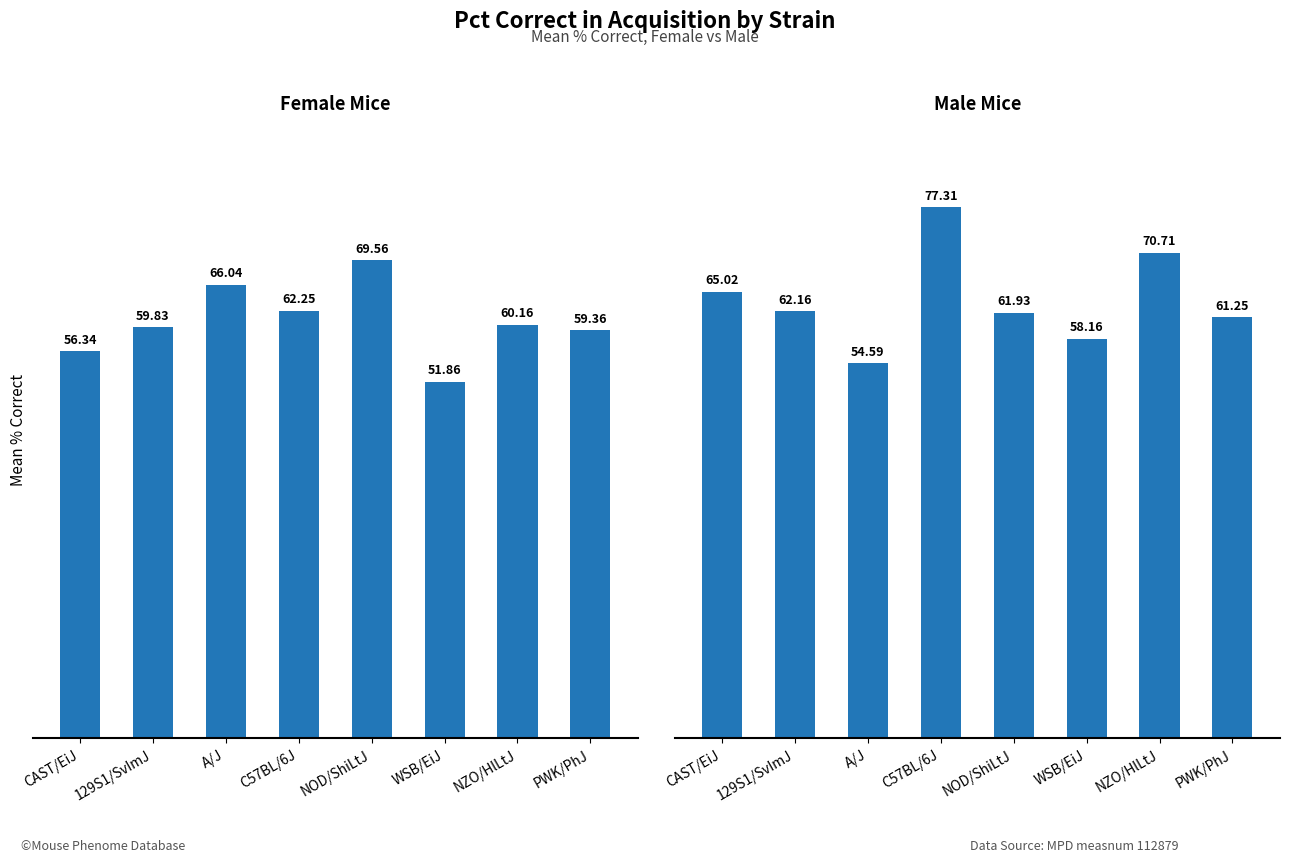

At which label does Male mean first exceed 62?

CAST/EiJ